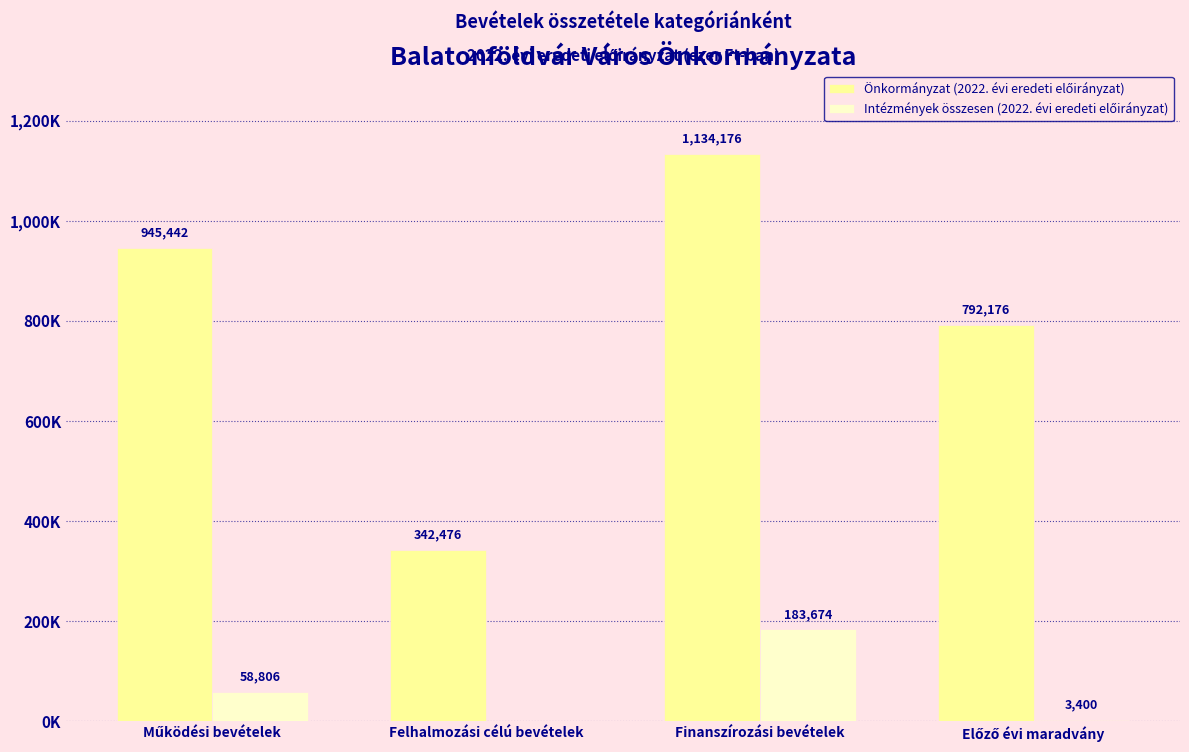

Which label corresponds to the smallest value in the chart?

Felhalmozási célú bevételek